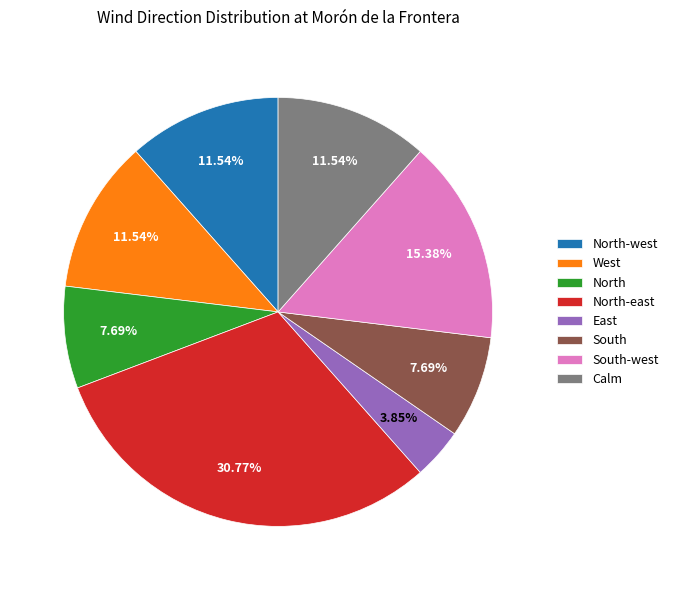

Does North-west represent more than half of the total?

No